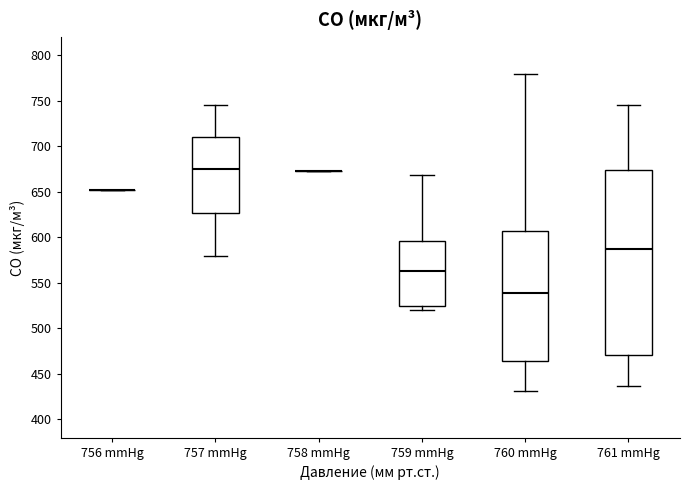

Reading left to right, transcribe this box plot: for each box, give where its median line is, the range the box spans, and where its two whiskers end, as read against the y-axis. The values are not printed on the chart, so give them approximately, as read against the axis.

756 mmHg: box collapsed to a line at 650, whiskers 650 to 650
757 mmHg: median 675, box 625 to 710, whiskers 580 to 745
758 mmHg: box collapsed to a line at 675, whiskers 675 to 675
759 mmHg: median 565, box 525 to 595, whiskers 520 to 670
760 mmHg: median 540, box 465 to 605, whiskers 430 to 780
761 mmHg: median 590, box 470 to 675, whiskers 435 to 745